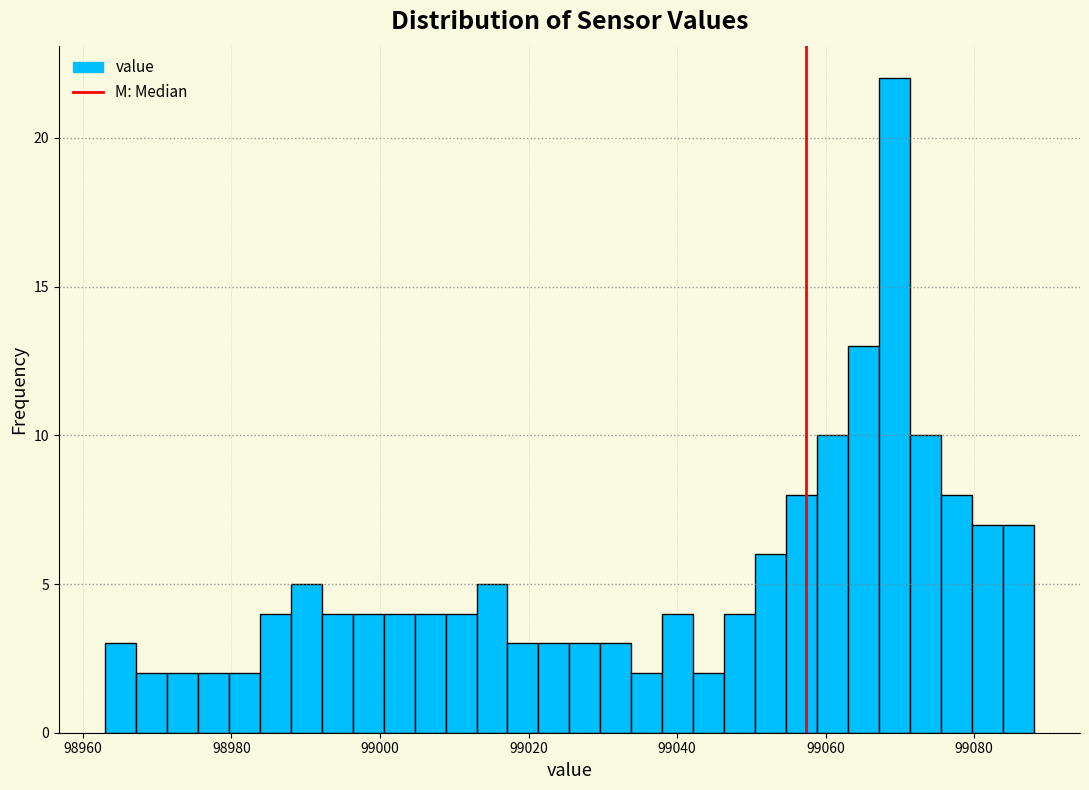

Around what value on the x-axis is the tallest bar? Give the approximate position of its centre, as read against the axis.

99070